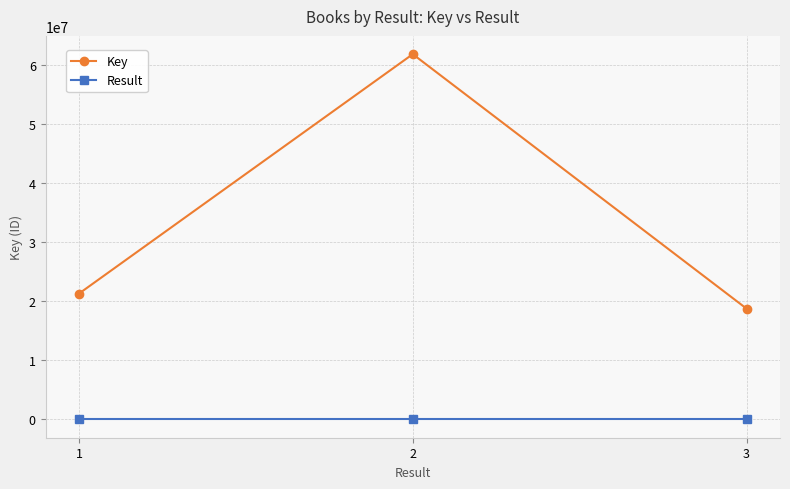

Which series changed the most between 2 and 3?

Key